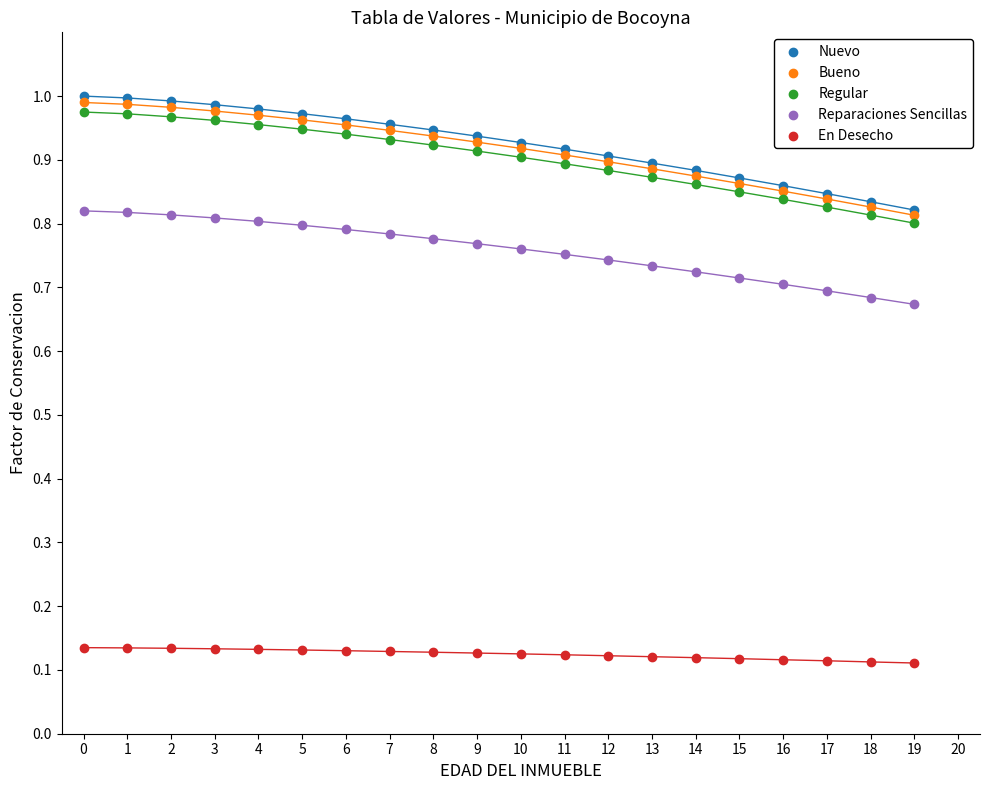

Which series has the widest spread of Y values?

Nuevo